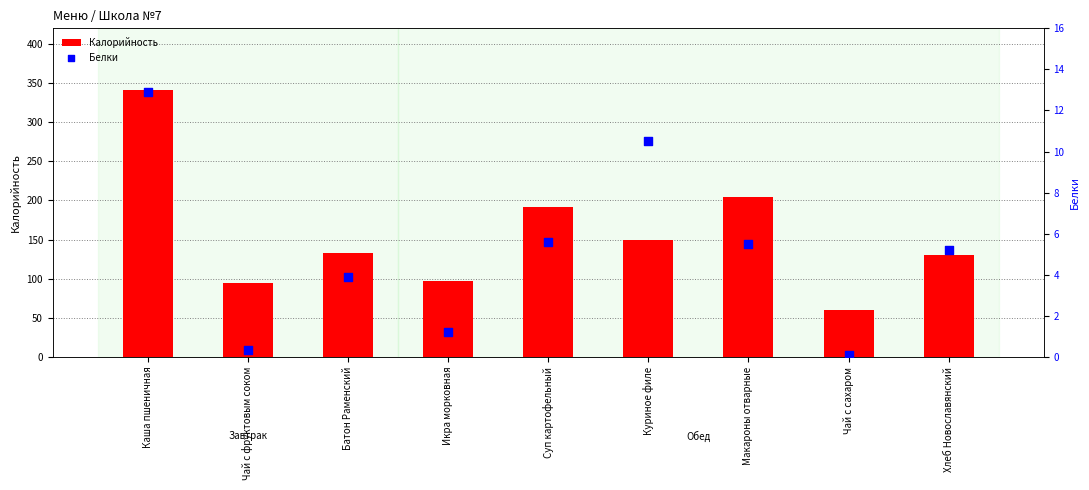

Which series has the largest total across all categories?

Калорийность